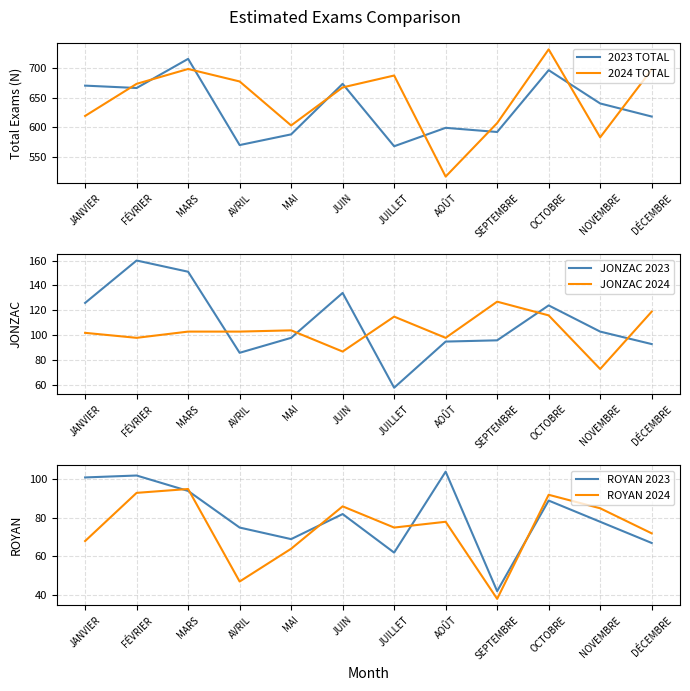

True or false: ROYAN 2023 and ROYAN 2024 intersect in this chart.

True